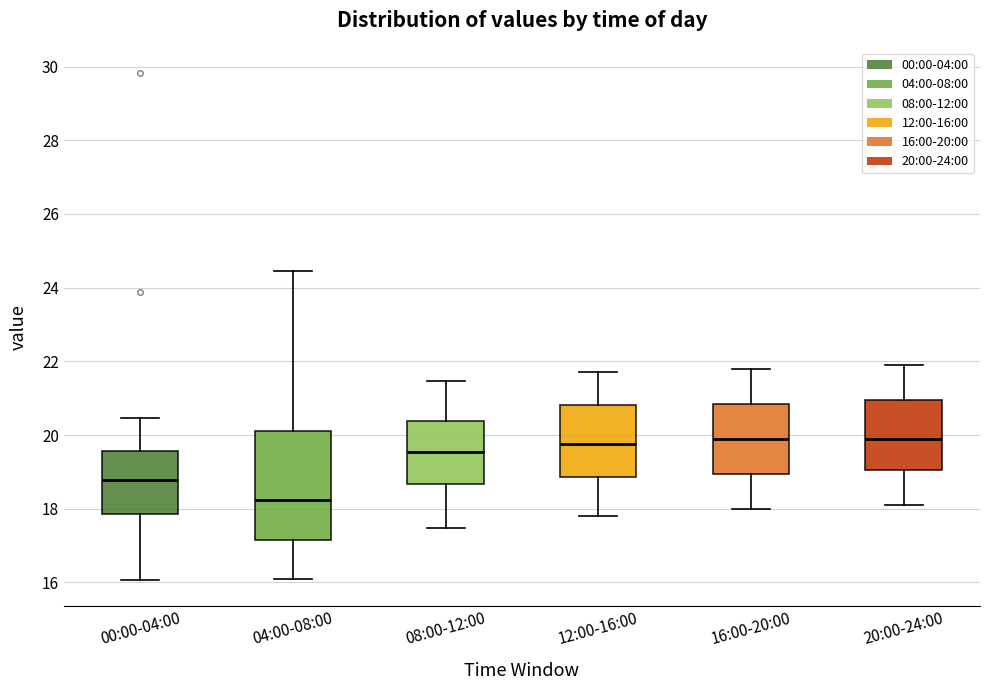

Comparing the boxes themselves (not the whiskers), which one is the tallest?

04:00-08:00